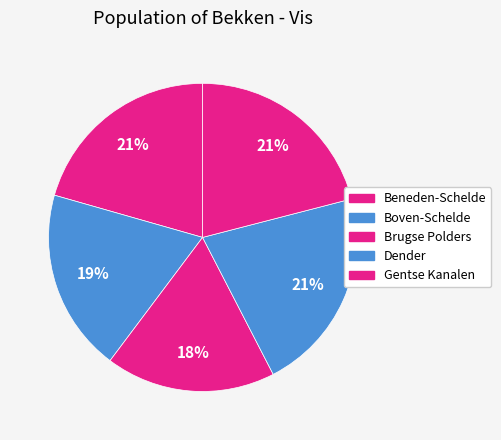

How many segments does this pie chart have?

5